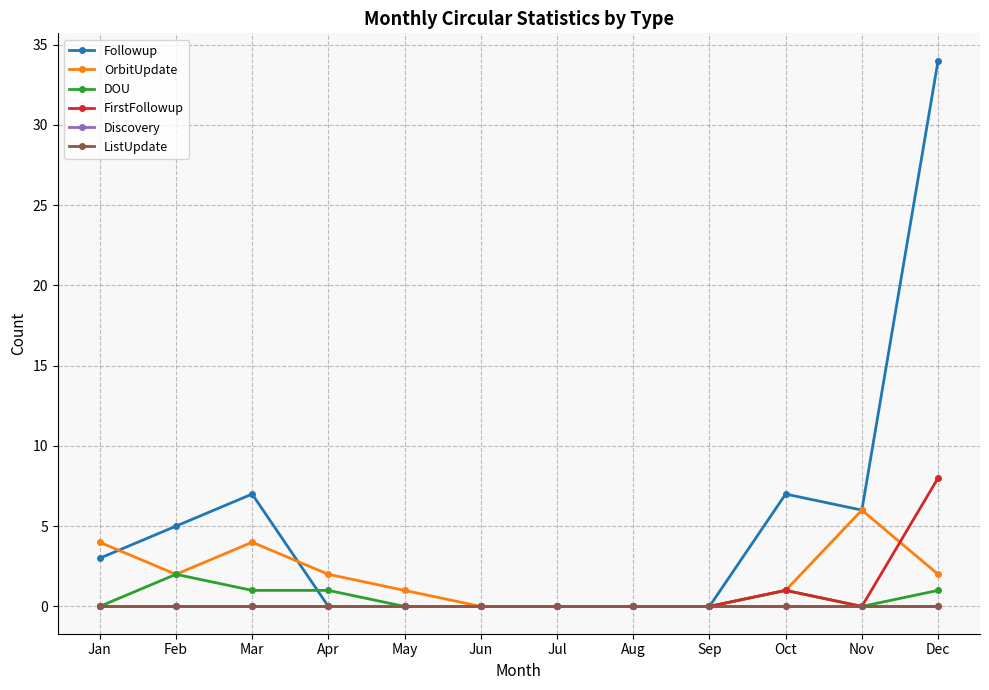

Is it true that Followup equals 1 at Jan?

False